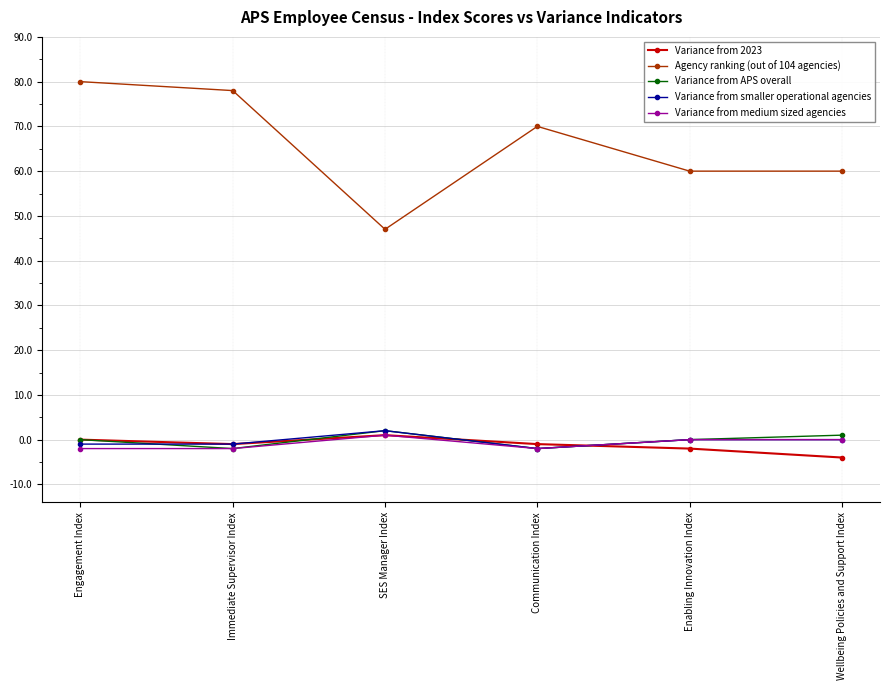

How many lines are shown in the chart?

5